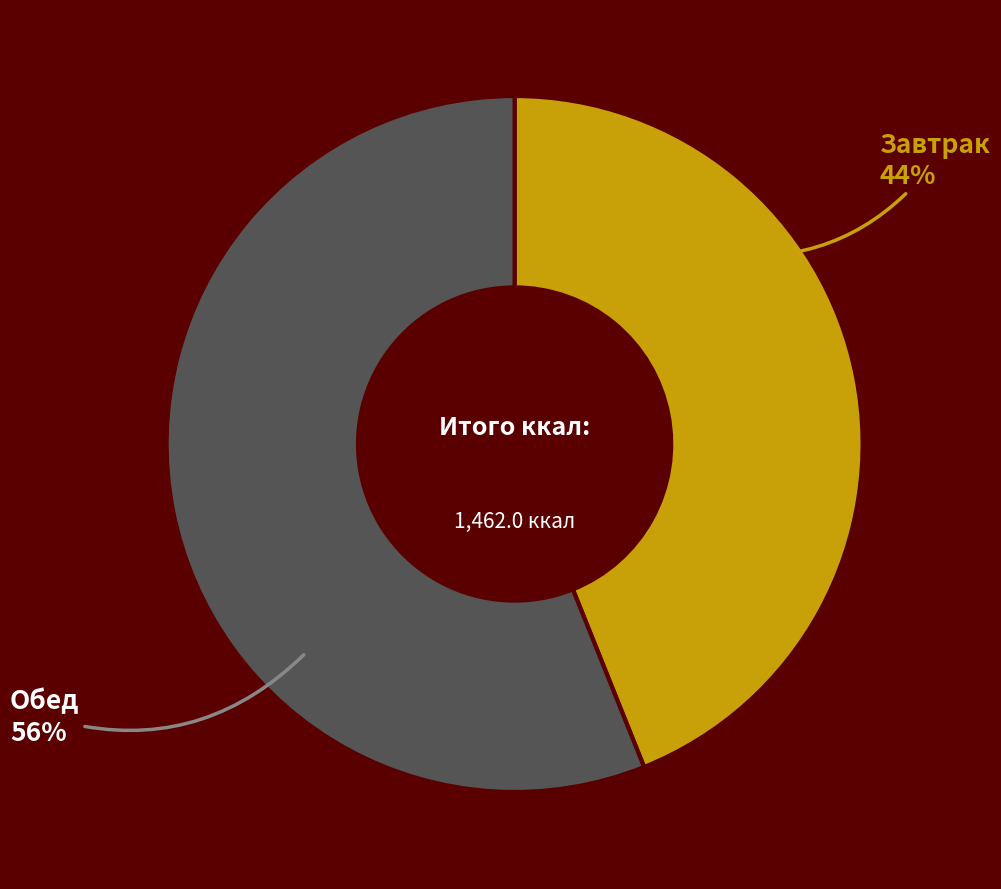

Does any single category account for the majority?

Yes